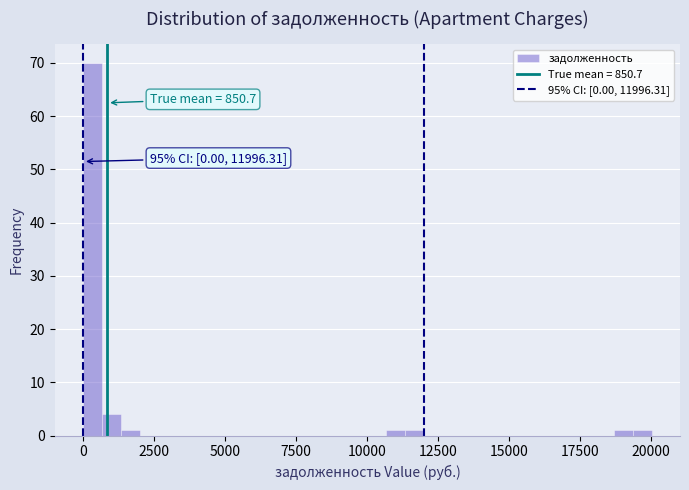

Around what value on the x-axis is the tallest bar? Give the approximate position of its centre, as read against the axis.

500